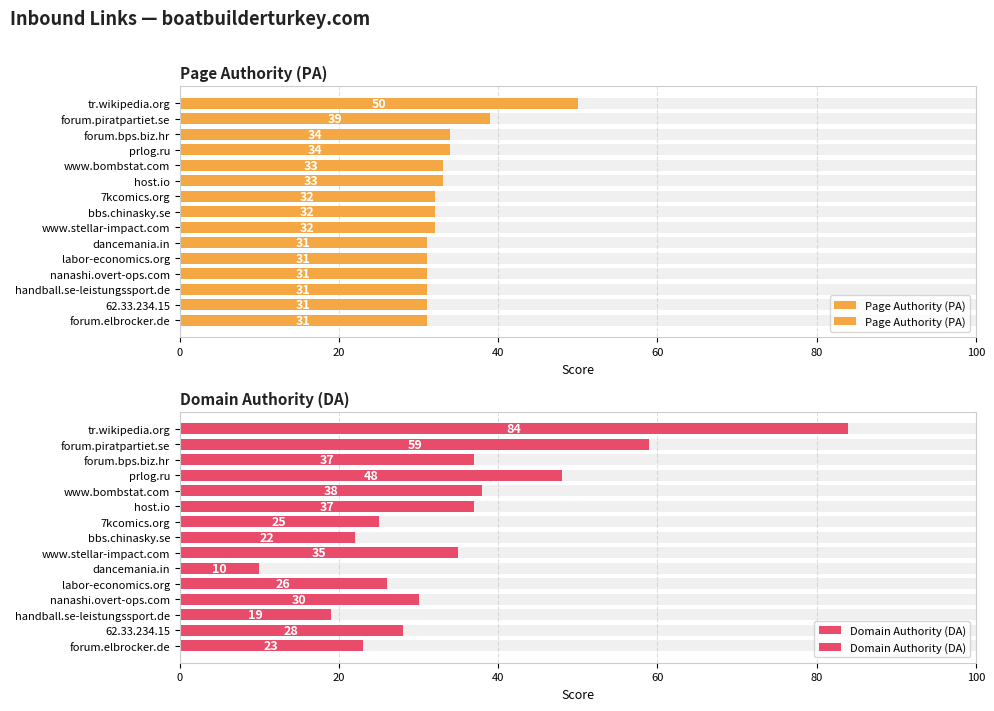

What is the sum of all Domain Authority (DA) values?

521